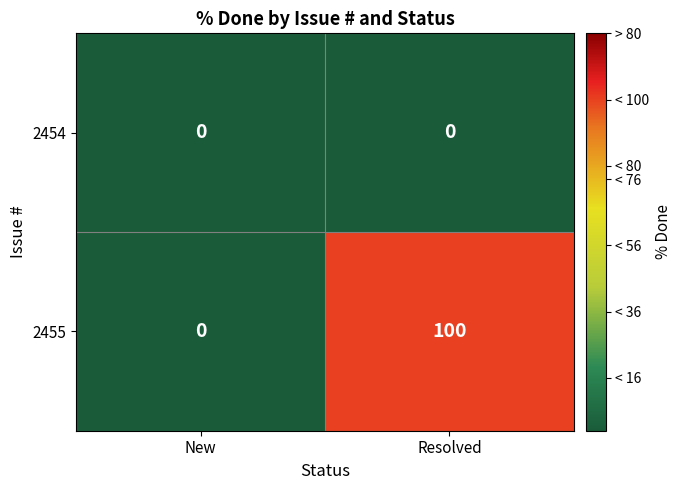

Where is 2455 nearest to the value 50?

New